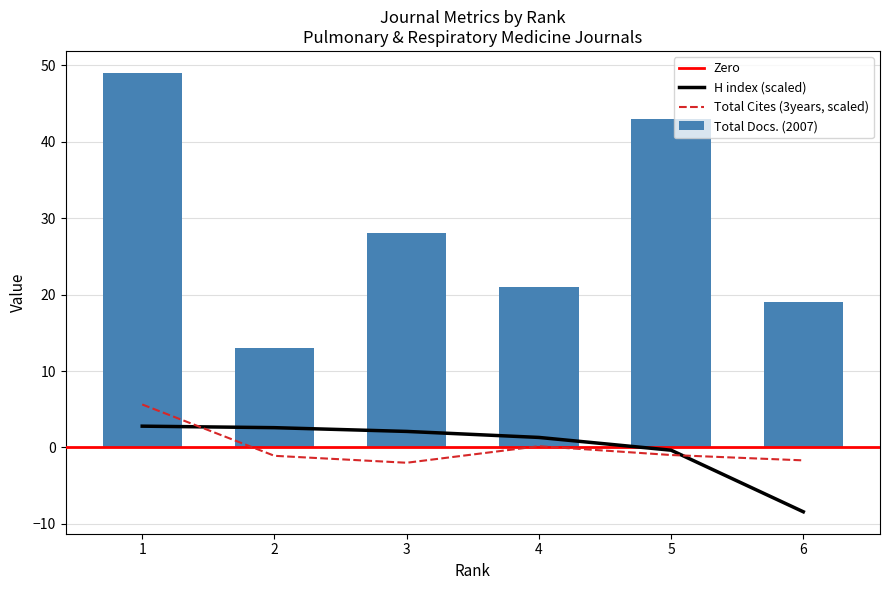

How many data points in H index are less than 2?

3